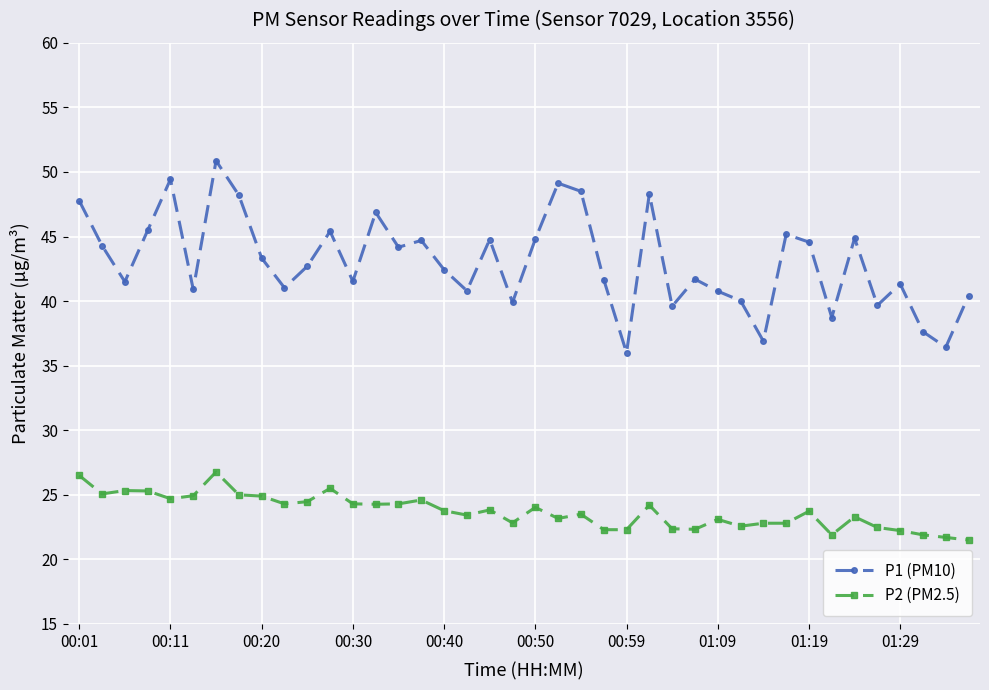

Which series has the widest spread of values?

P1 (PM10)